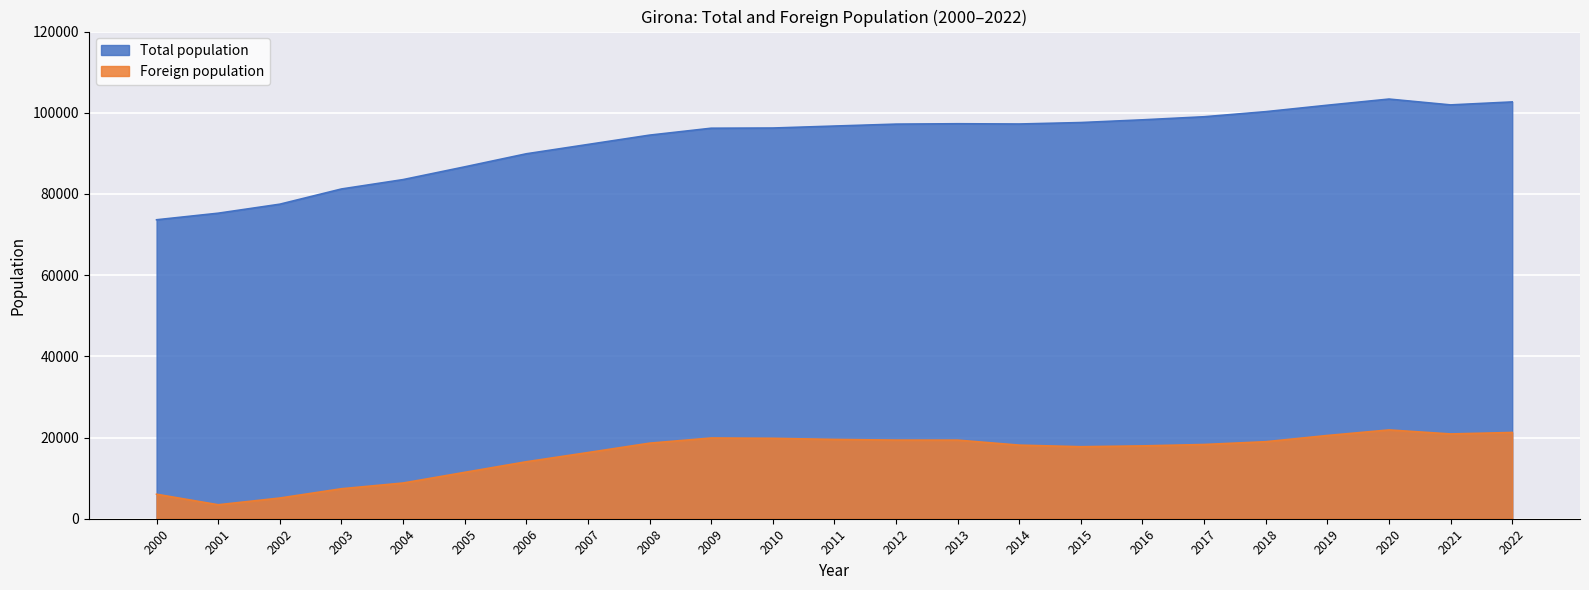

Where does the Foreign population series first go above 18286?

2008